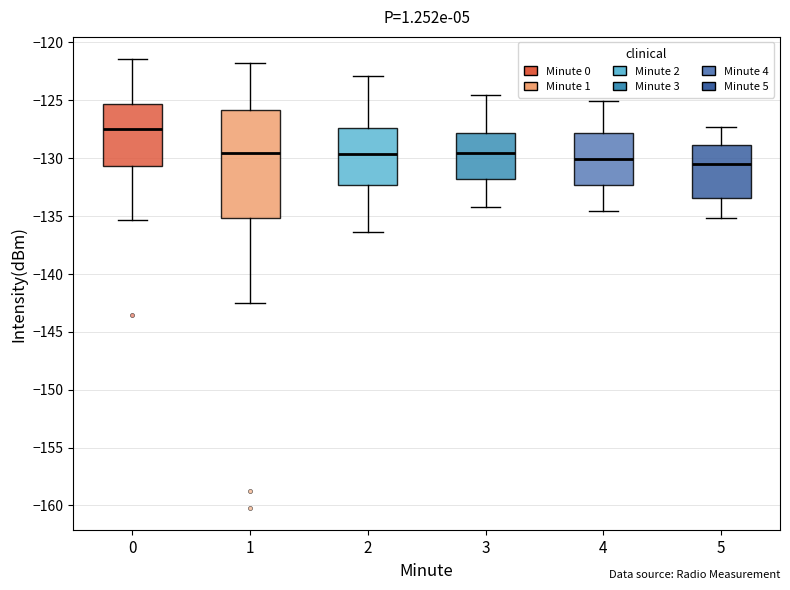

Where is the upper edge of the box at x = 5 on the y-axis? The values are not printed on the chart, so give them approximately, as read against the axis.

-129.0